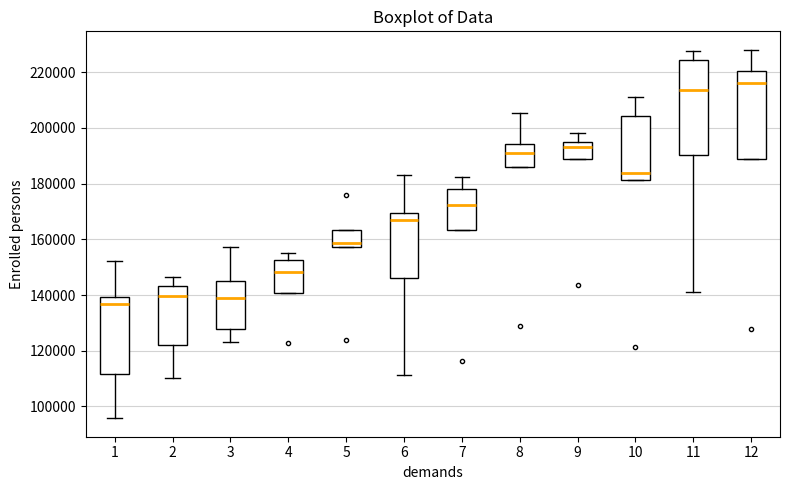

Which box is the tallest, from its lower edge to its upper edge?

11